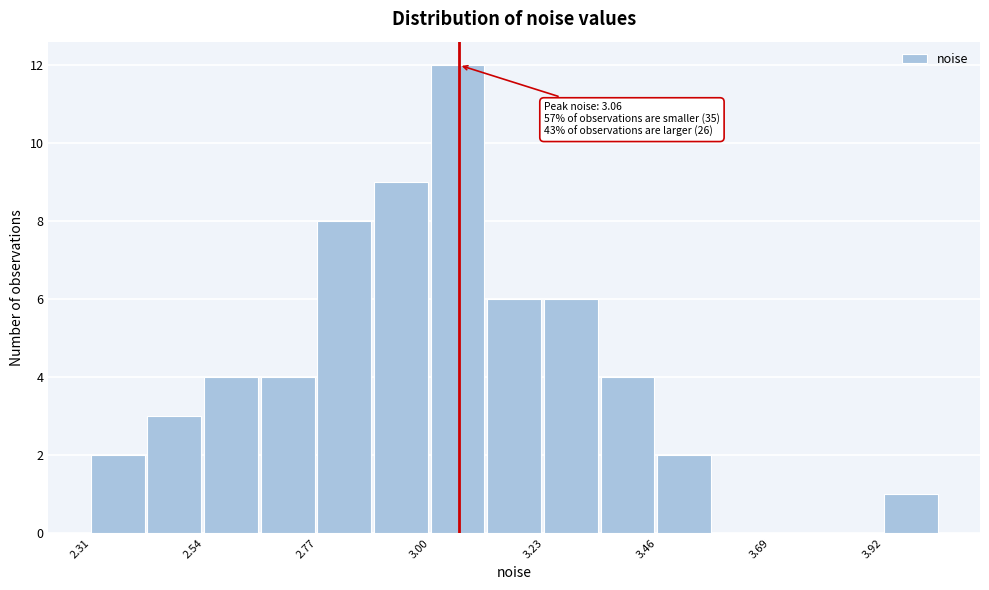

Read against the x-axis, roughly where is the centre of the tallest bar?

3.05